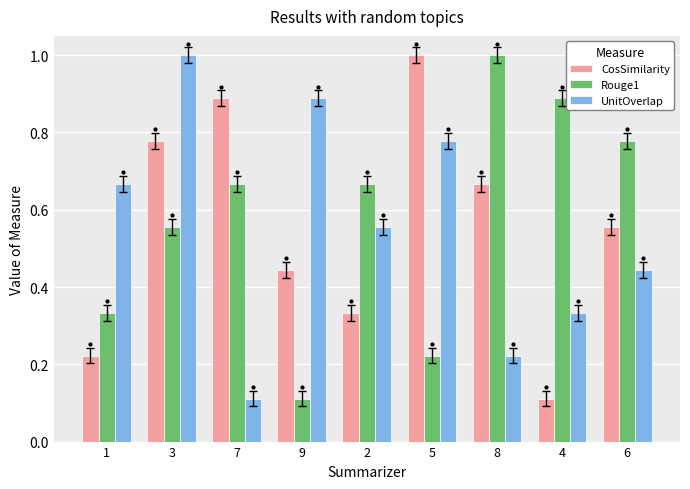

Reading right to left, transcribe all the data shown in this chart.

CosSimilarity: 0.6	0.1	0.7	1.0	0.3	0.4	0.9	0.8	0.2
Rouge1: 0.8	0.9	1.0	0.2	0.7	0.1	0.7	0.6	0.3
UnitOverlap: 0.4	0.3	0.2	0.8	0.6	0.9	0.1	1.0	0.7